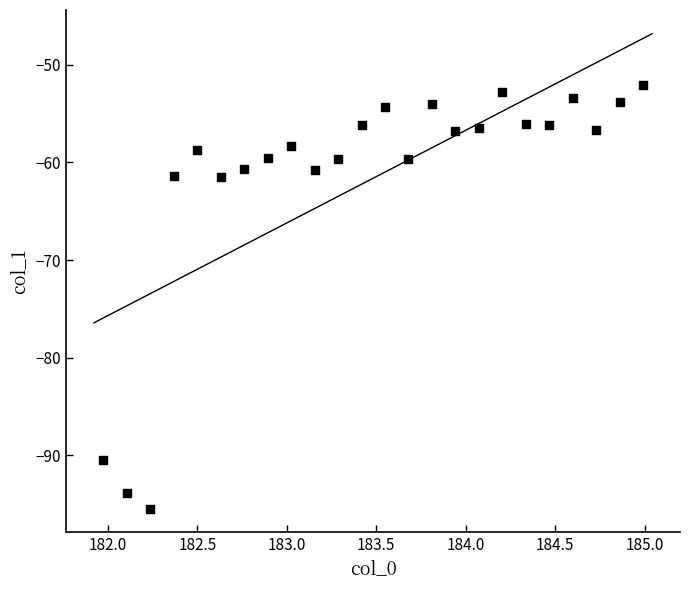

What is the range of Y values (max minus min)?

43.5